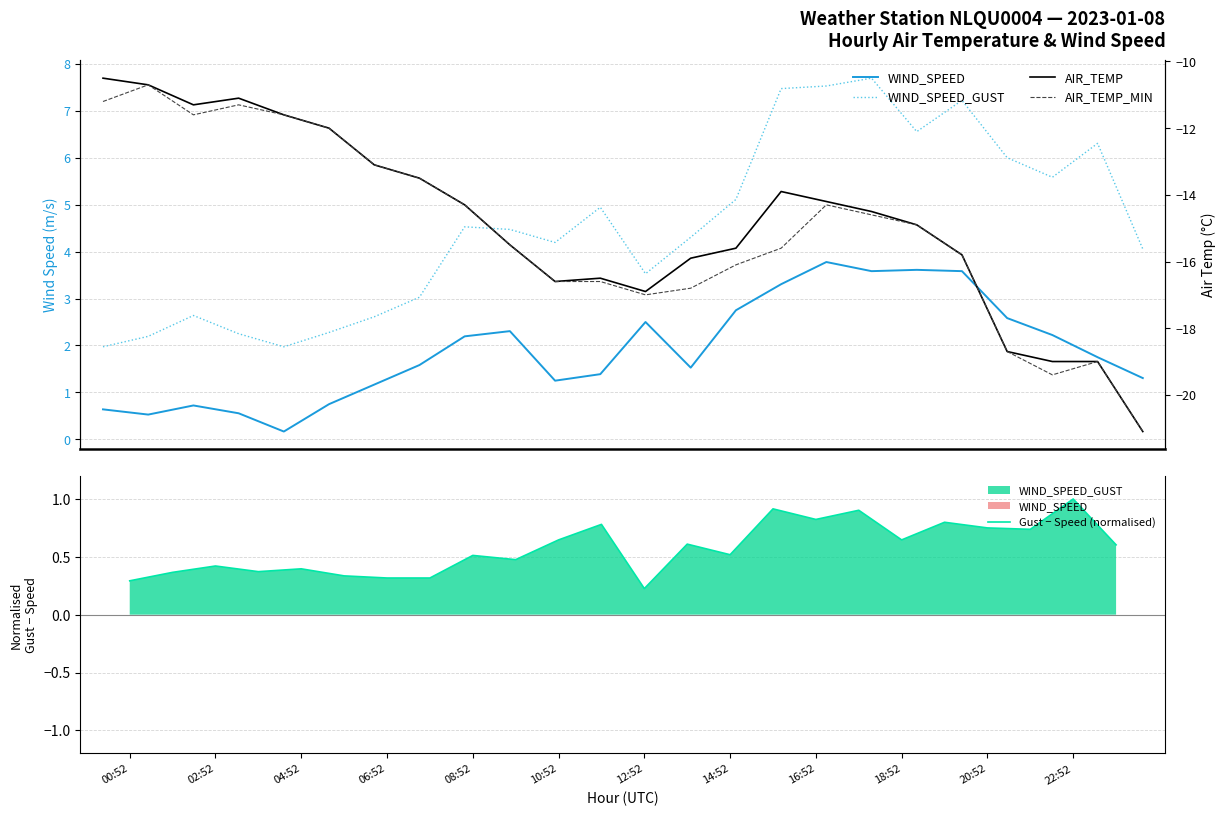

True or false: WIND_SPEED_GUST and AIR_TEMP cross at least once.

False